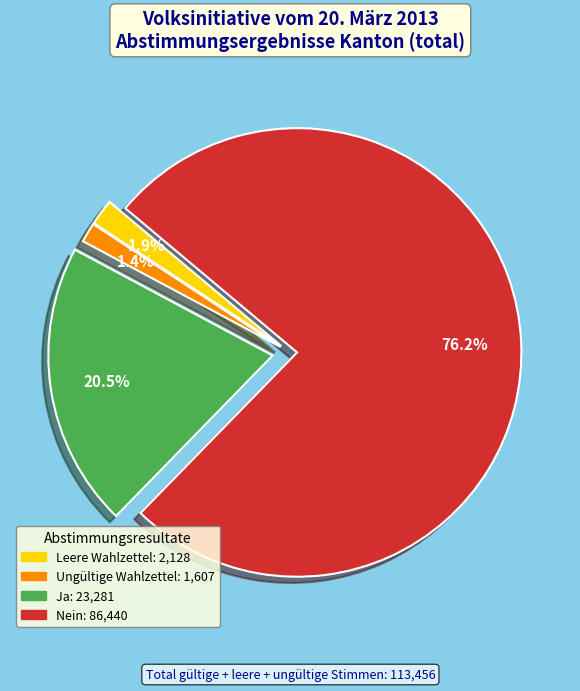

Is it true that Leere Wahlzettel is 2% of the pie?

True